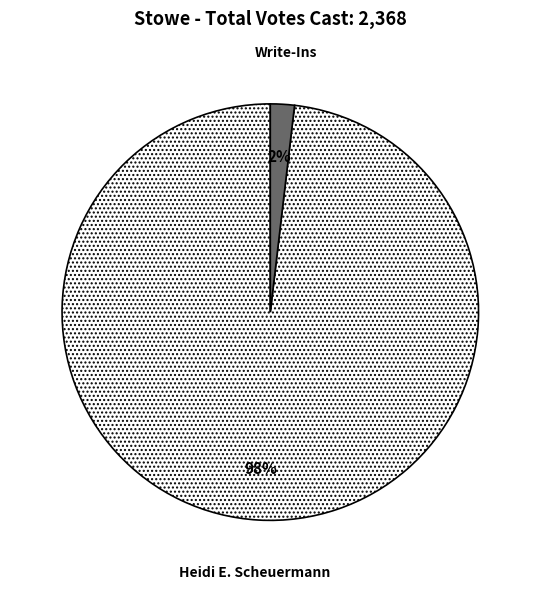

Between Heidi E. Scheuermann and Write-Ins, which is larger?

Heidi E. Scheuermann